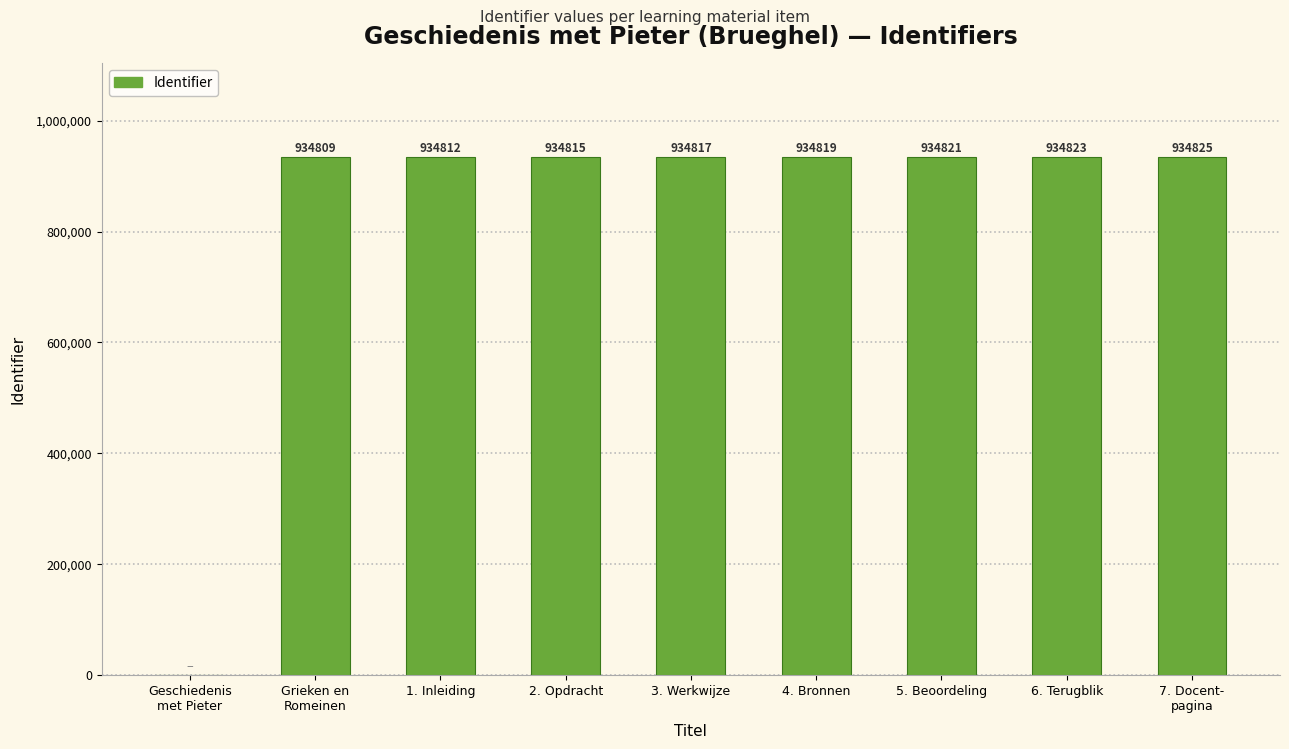

Reading left to right, transcribe all the data shown in this chart.

Geschiedenis
met Pieter=0	Grieken en
Romeinen=934809	1. Inleiding=934812	2. Opdracht=934815	3. Werkwijze=934817	4. Bronnen=934819	5. Beoordeling=934821	6. Terugblik=934823	7. Docent-
pagina=934825